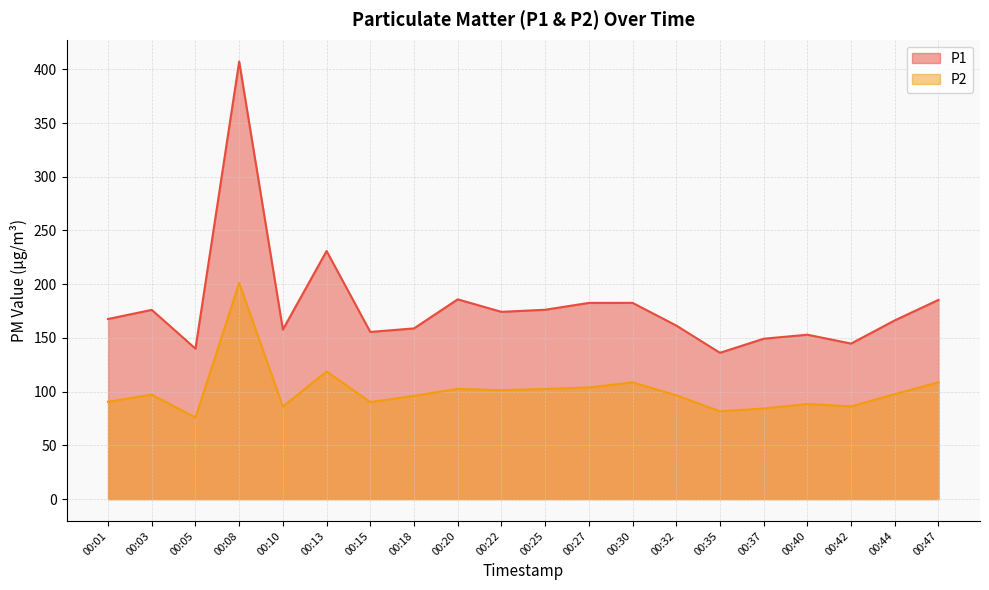

True or false: P1 has a value of 236.0 at 00:03.

False